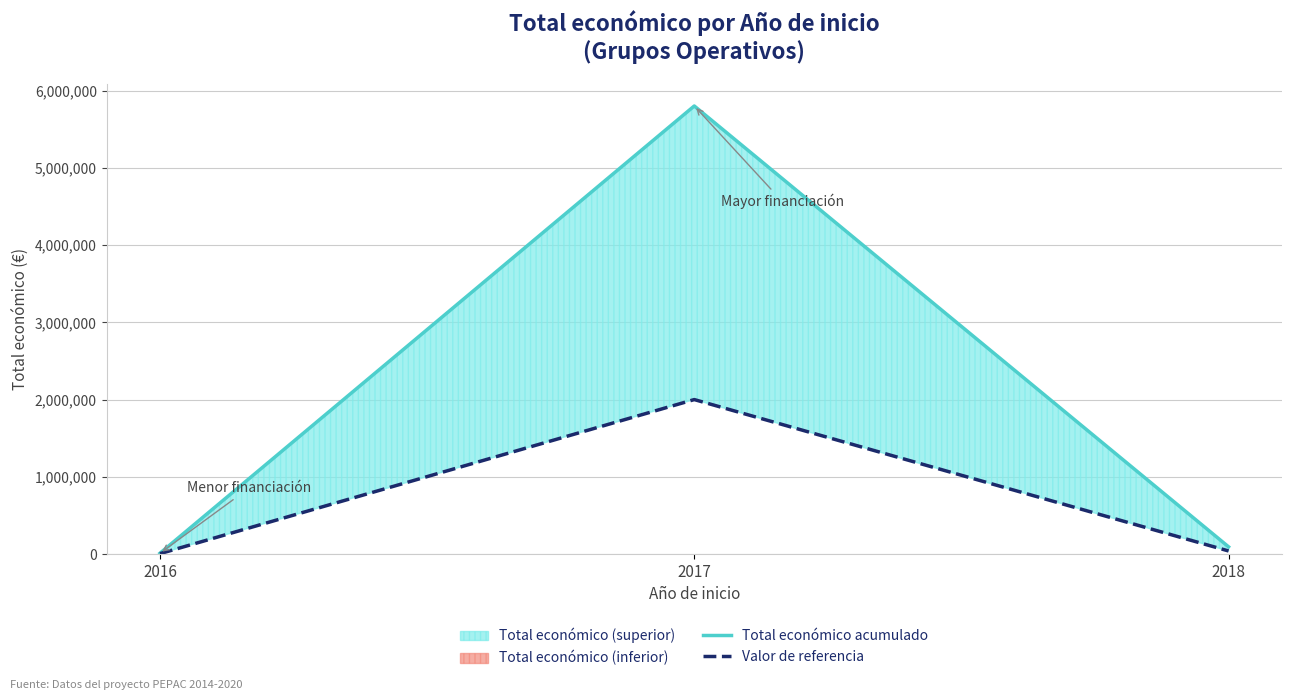

How many data points in Valor de referencia are less than 40000?

1